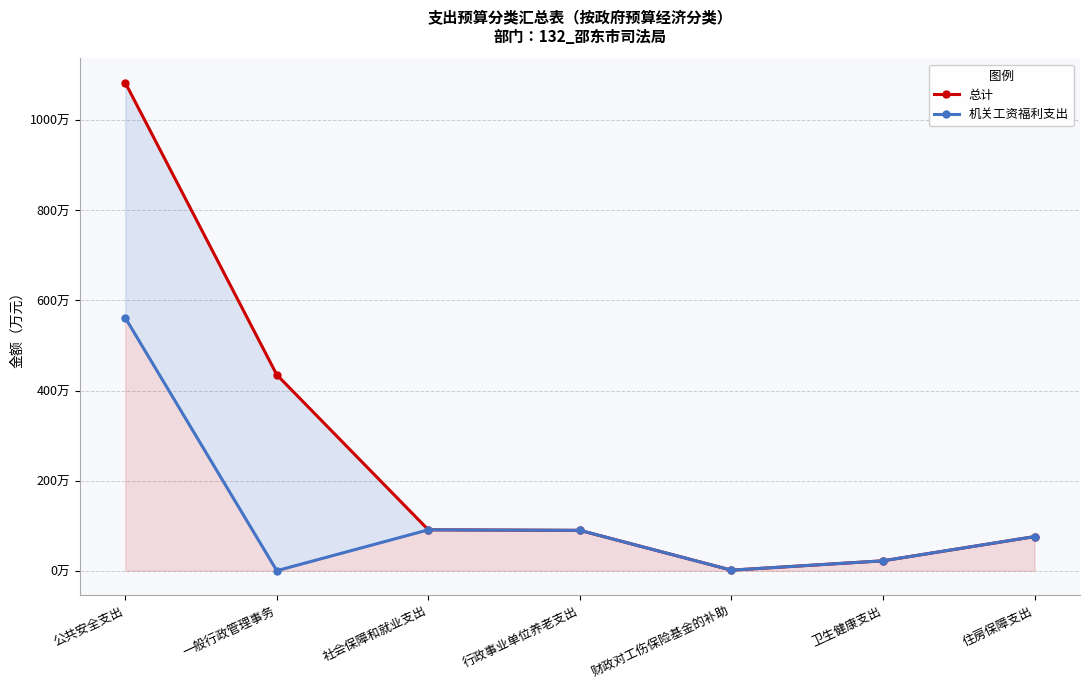

How many lines are shown in the chart?

2